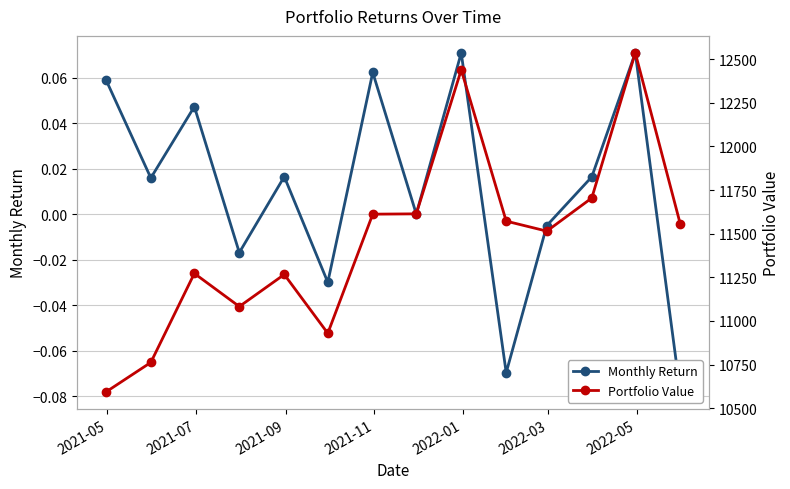

At how many categories does at least one series exceed 7342?

14